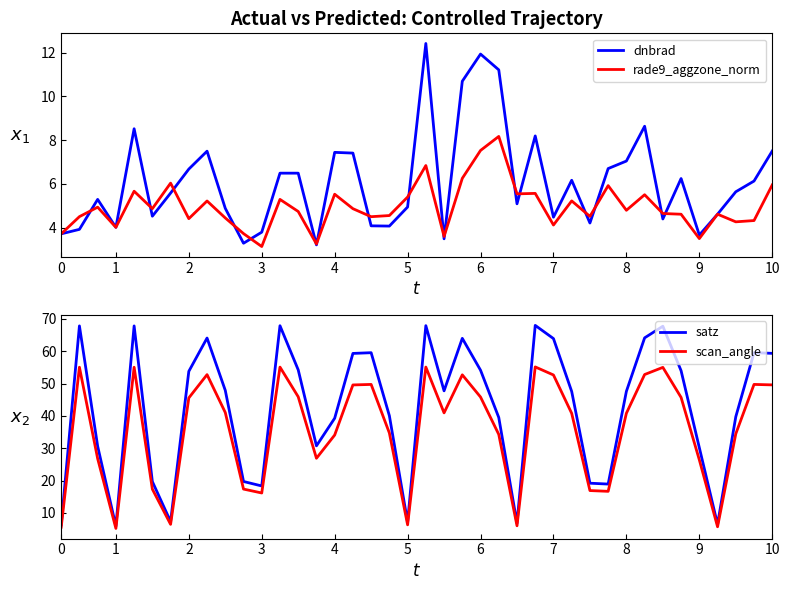

How many categories are shown in the chart?

40